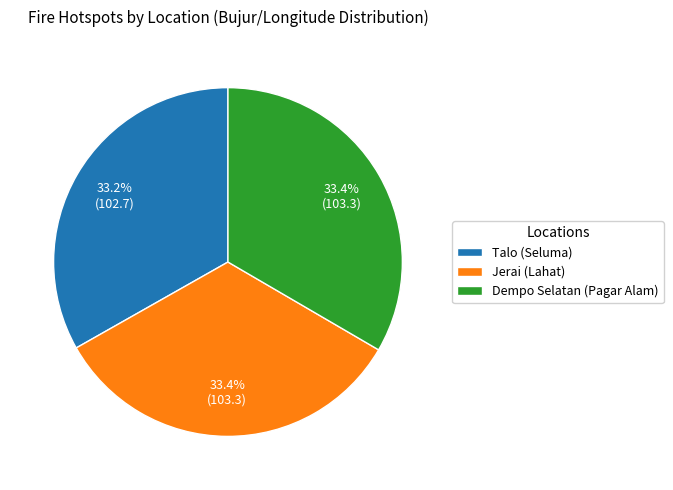

What is the ratio of the value at Talo (Seluma) to the value at Dempo Selatan (Pagar Alam)?

1.0